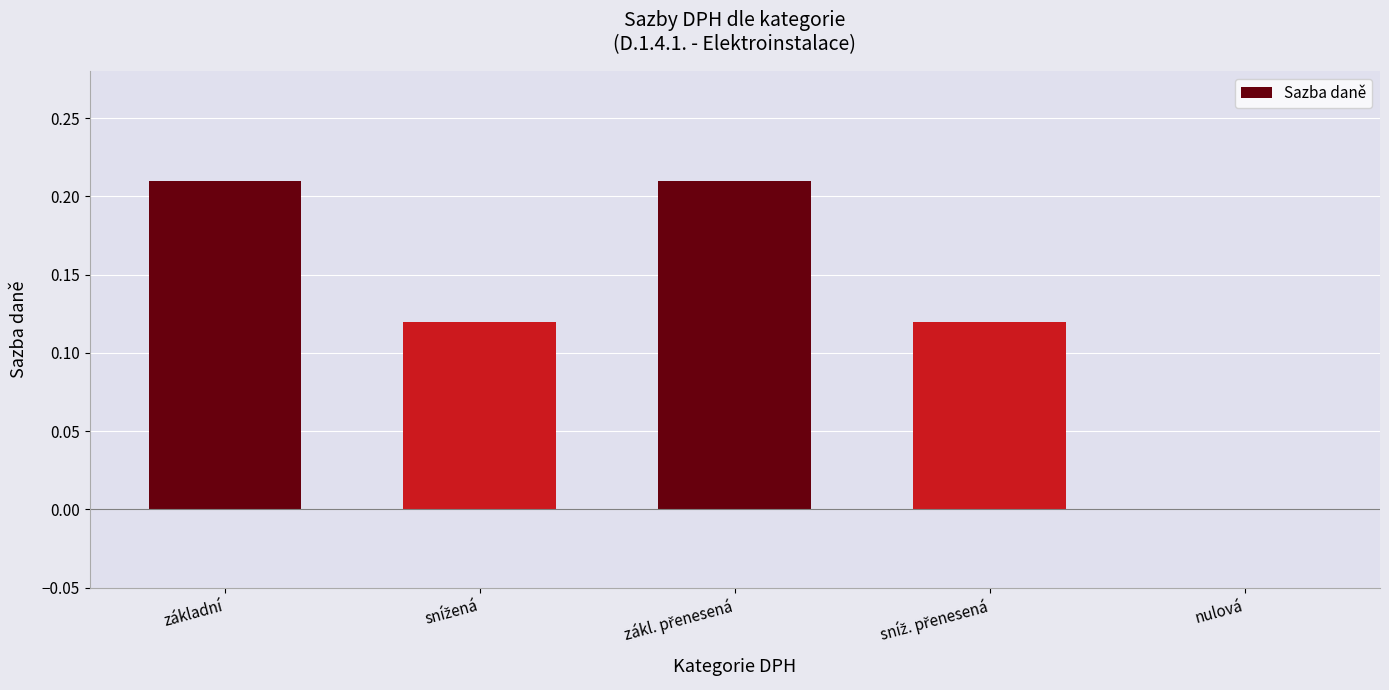

The chart shows a value of -0.1 at nulová. True or false?

False